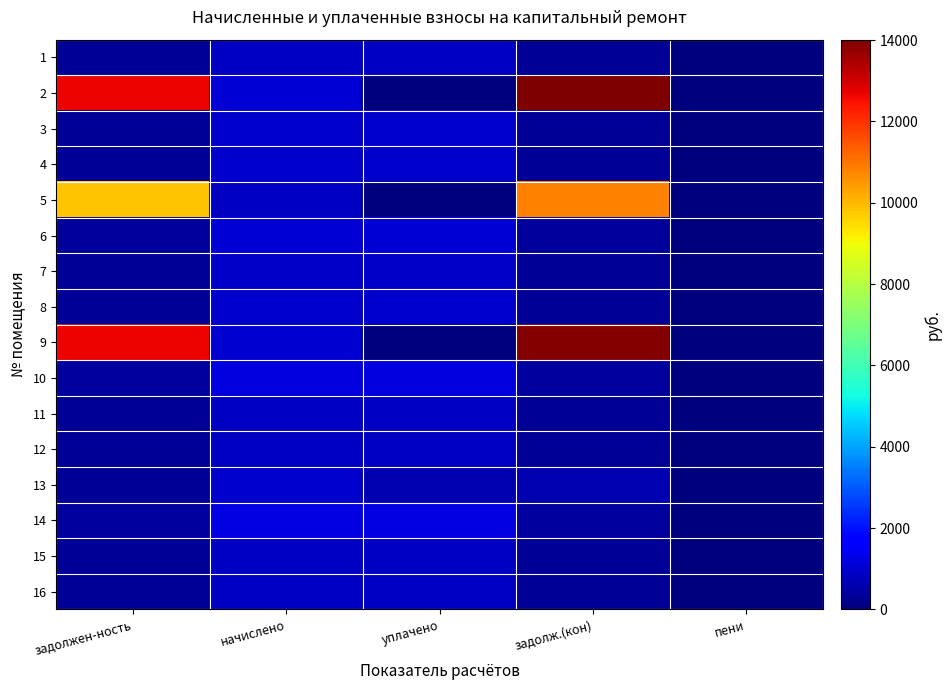

At which category does the chart reach its minimum across all series?

пени